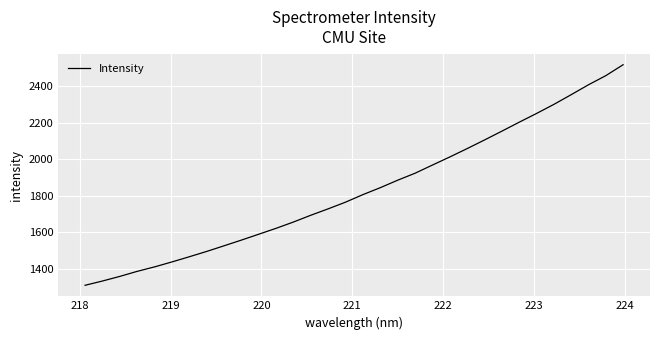

What is the difference between the maximum and minimum values?

1208.9